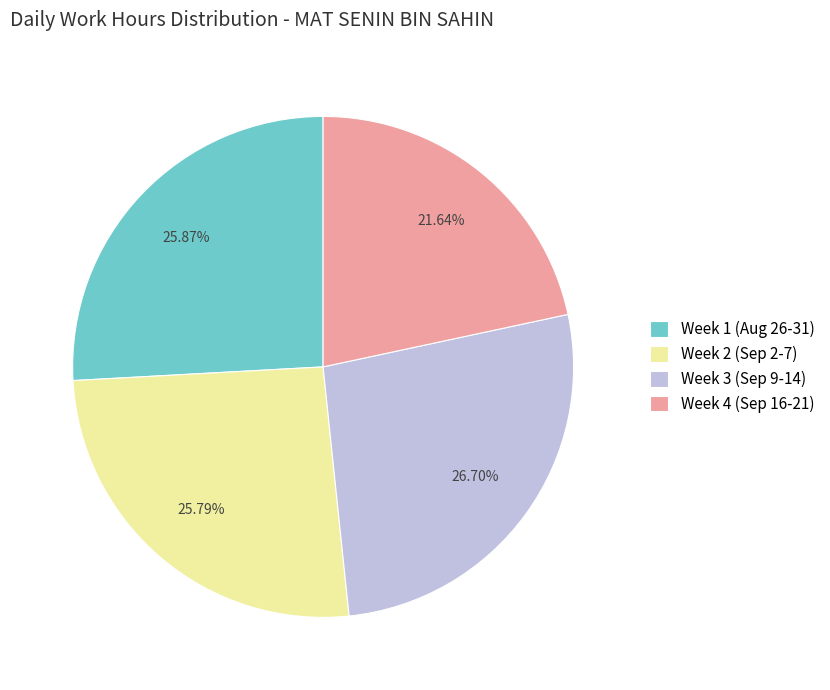

Which category has the biggest portion of the pie?

Week 3 (Sep 9-14)